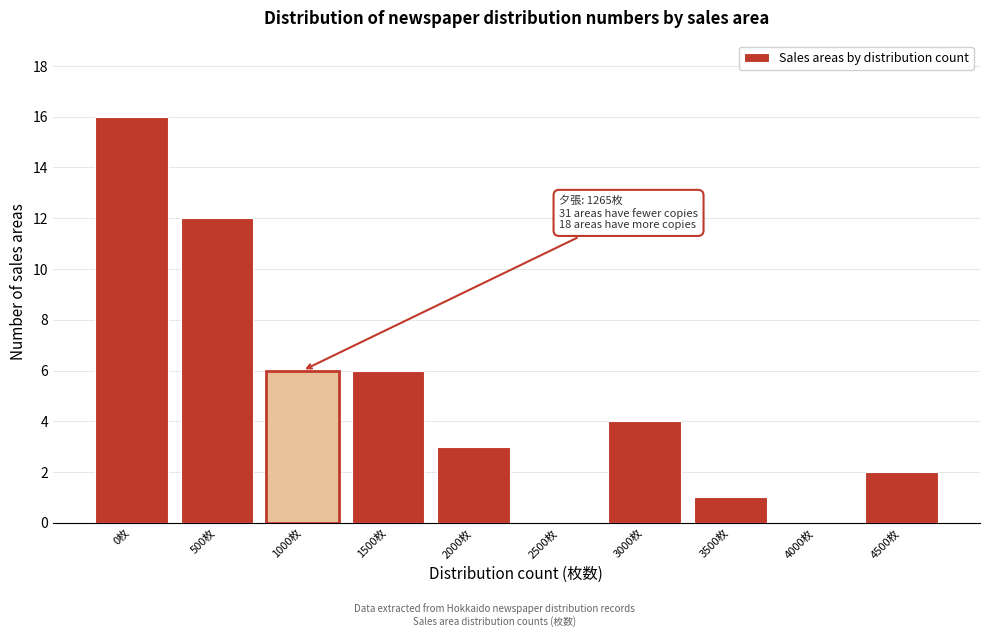

Reading left to right, extract all data points from this chart.

0枚=16	500枚=12	1000枚=6	1500枚=6	2000枚=3	2500枚=0	3000枚=4	3500枚=1	4000枚=0	4500枚=2